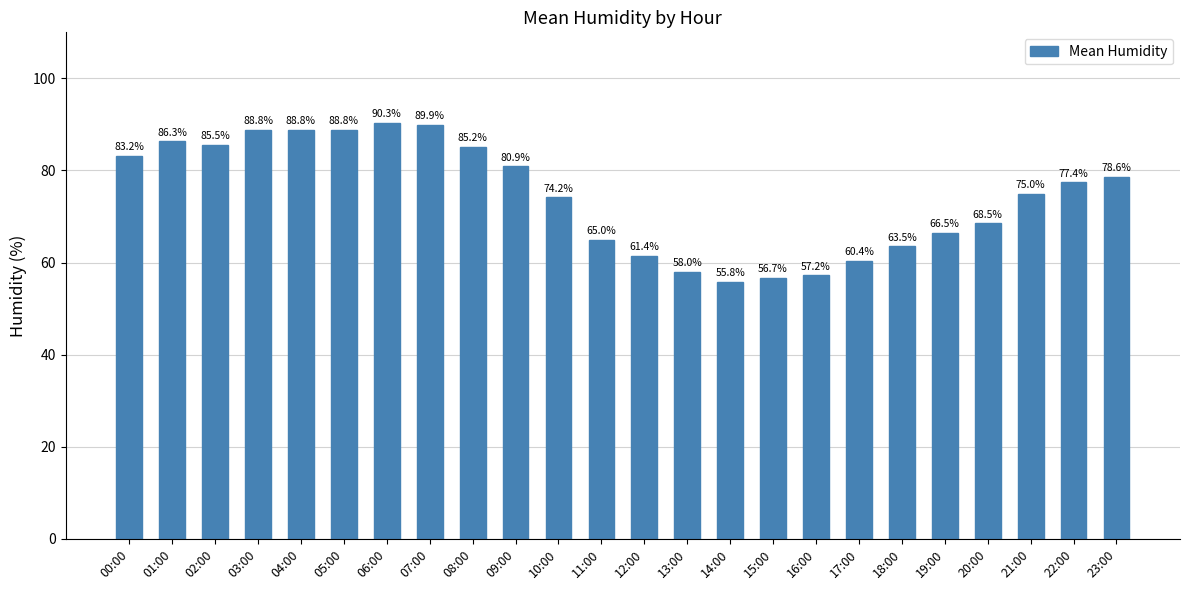

Reading left to right, list all the values displayed in this chart.

00:00=83.2	01:00=86.3	02:00=85.5	03:00=88.8	04:00=88.8	05:00=88.8	06:00=90.3	07:00=89.9	08:00=85.2	09:00=80.9	10:00=74.2	11:00=65.0	12:00=61.4	13:00=58.0	14:00=55.8	15:00=56.7	16:00=57.2	17:00=60.4	18:00=63.5	19:00=66.5	20:00=68.5	21:00=75.0	22:00=77.4	23:00=78.6